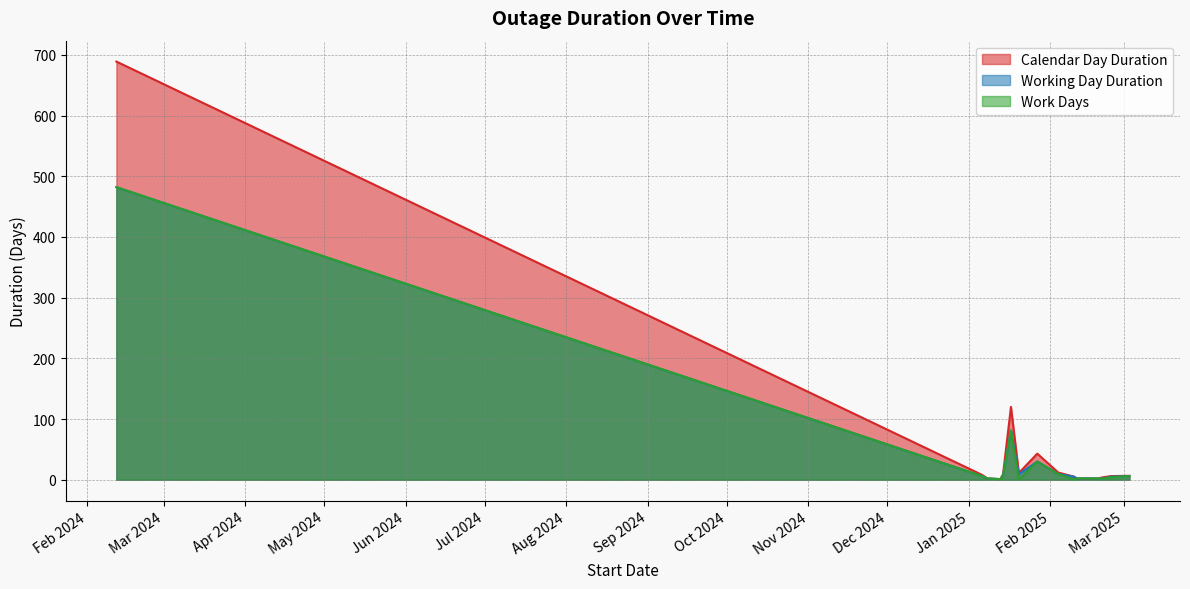

What is the difference between the Work Days values at 14 and 10?

74